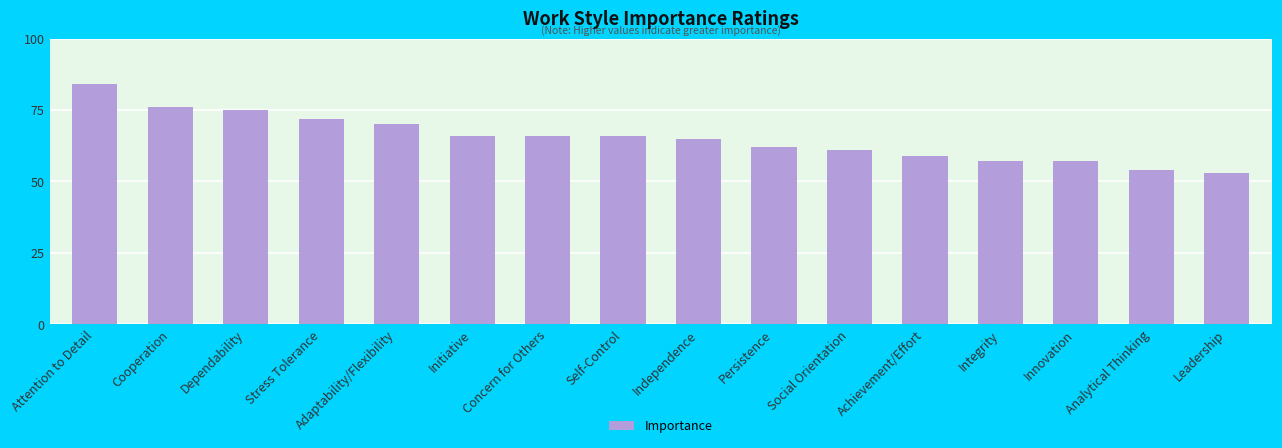

What is the ratio of the value at Achievement/Effort to the value at Attention to Detail?

0.7